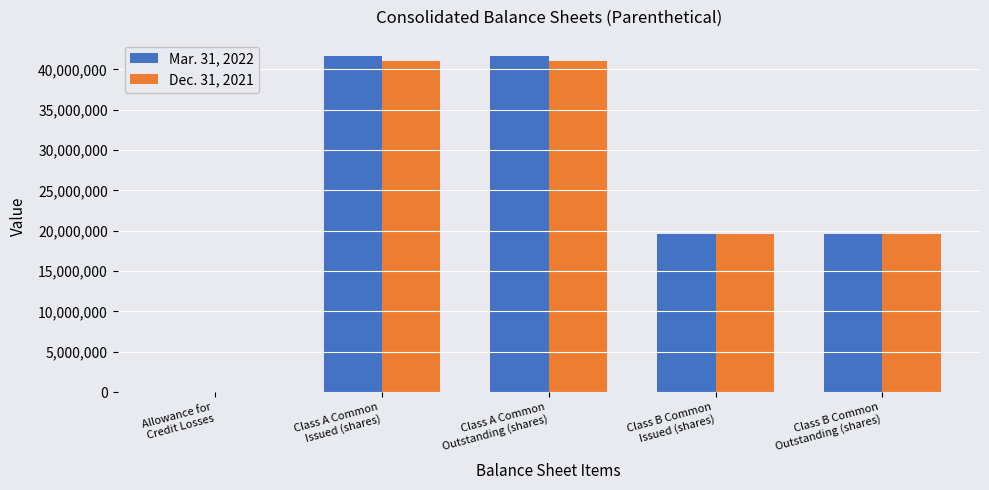

The value of Dec. 31, 2021 at Class B Common
Outstanding (shares) is 12539347. True or false?

False